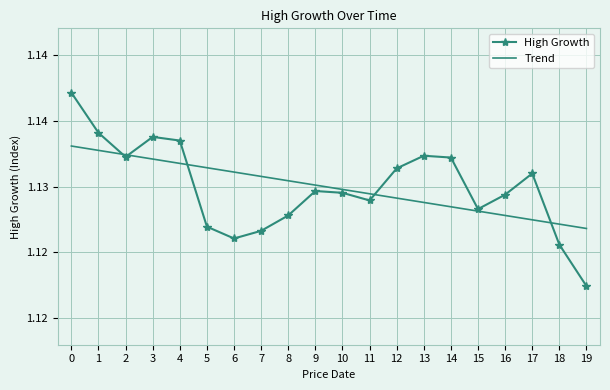

What are all the series names shown in the legend?

High Growth, Trend